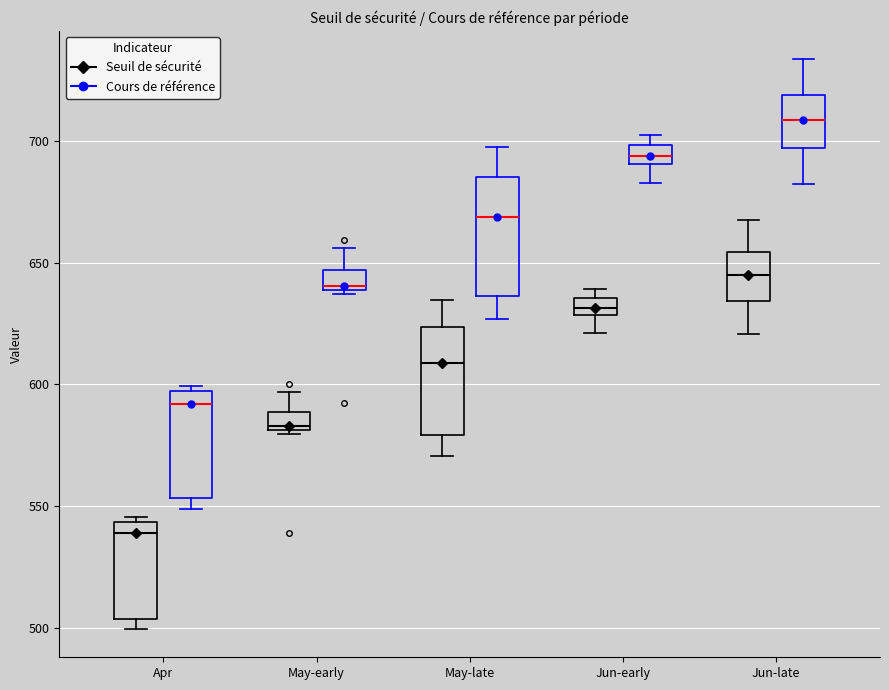

Which box's median line is the highest?

Jun-late (Cours de référence)